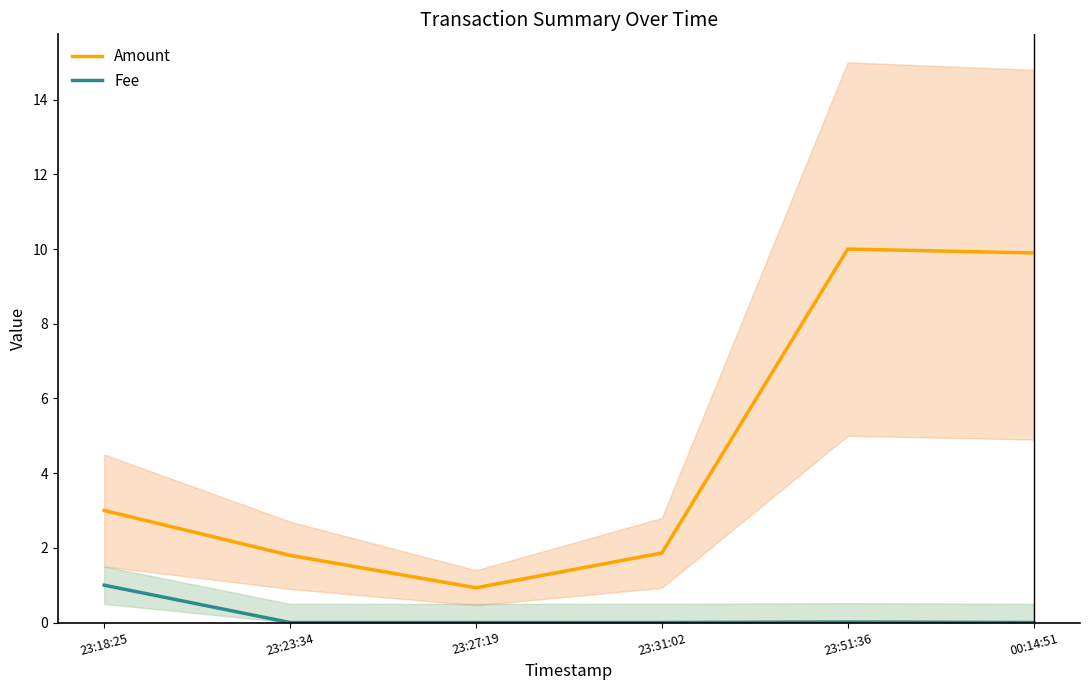

What is the total value across all series at 23:27:19?

0.9